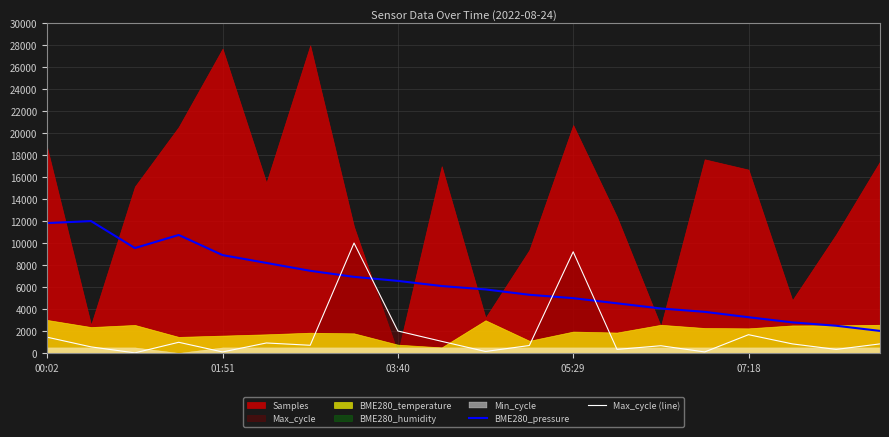

True or false: BME280_pressure has more than 0 points higher than both neighbors.

True